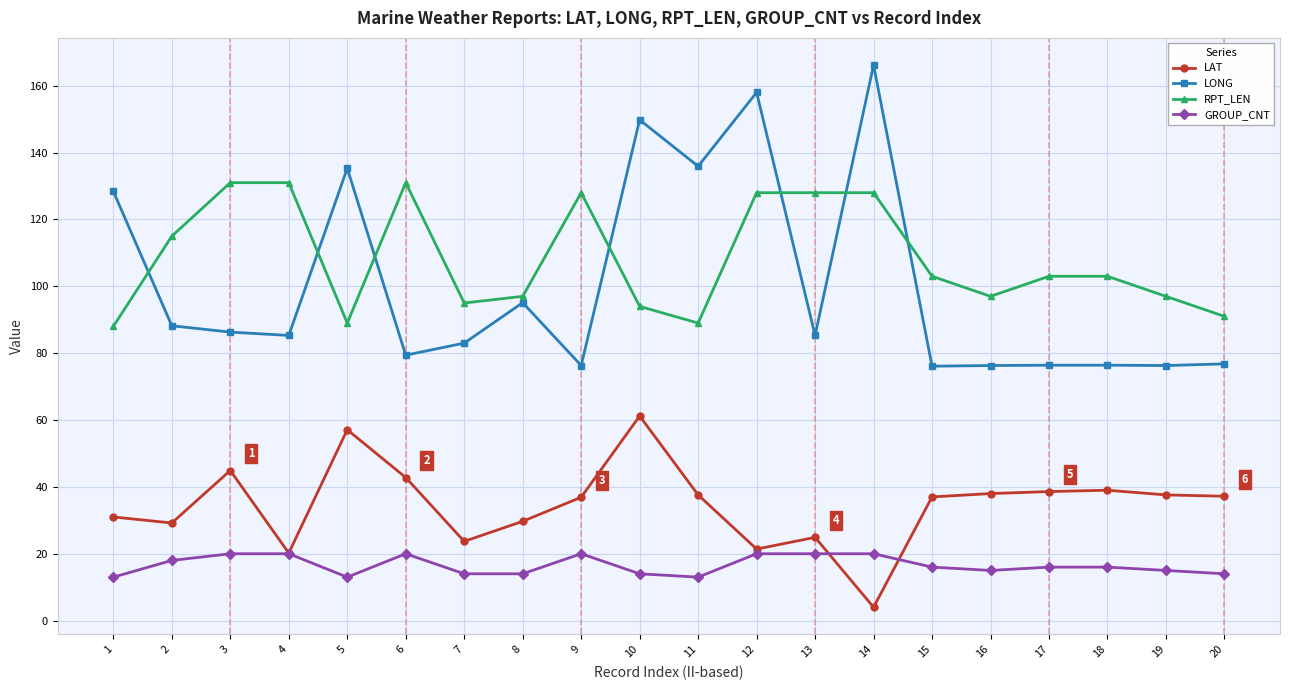

How many lines are shown in the chart?

4